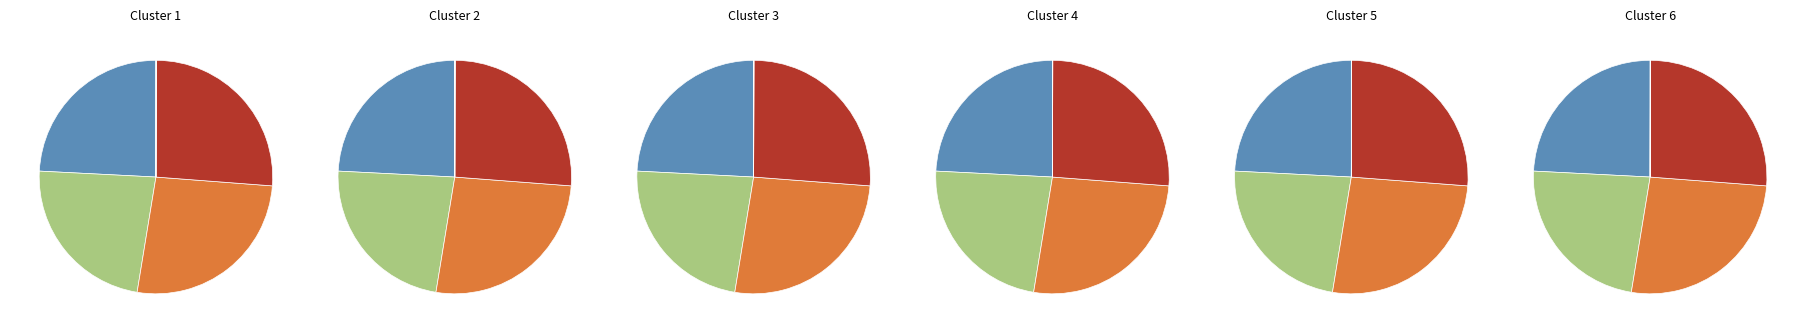

What is the largest slice in the pie chart?

Lichte stookolie